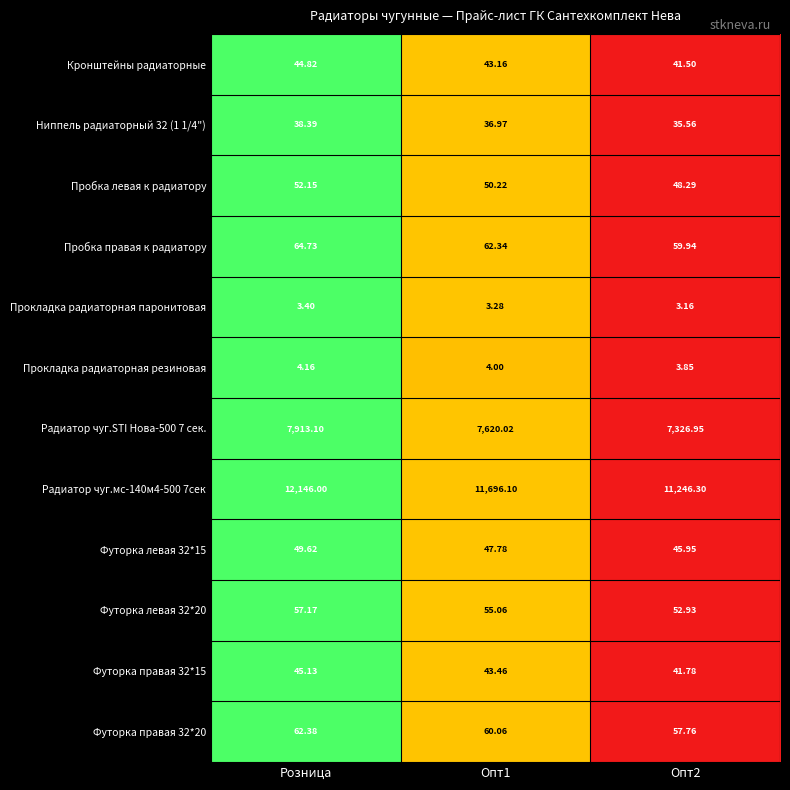

What is the greatest value displayed?

12146.0